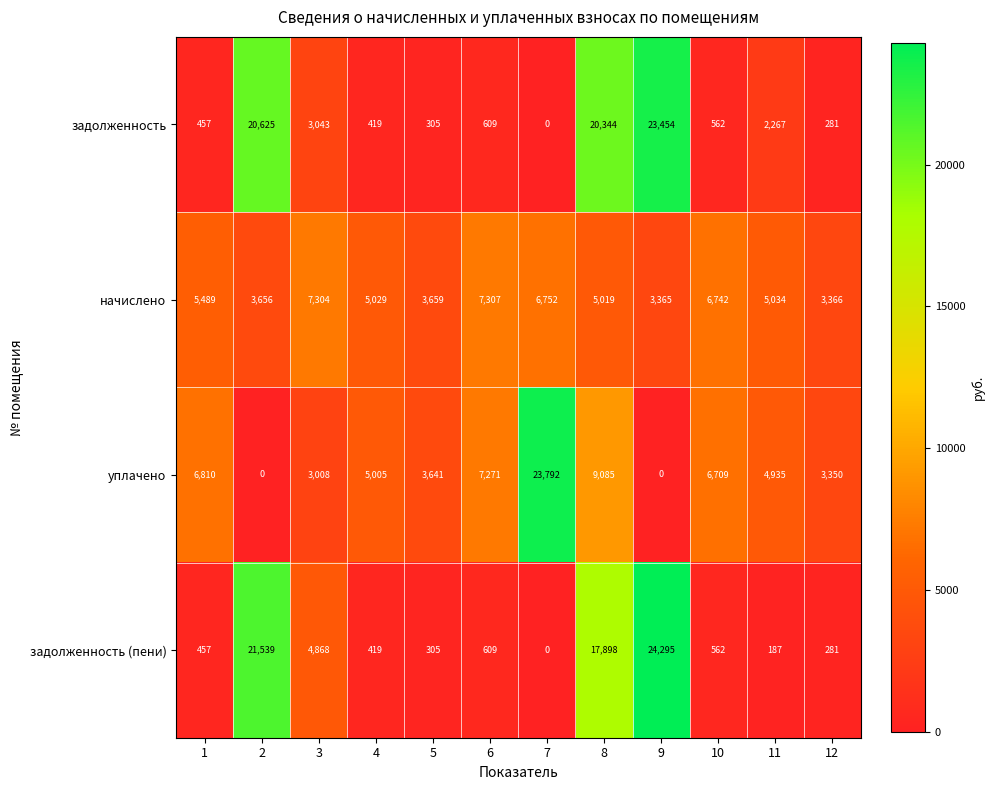

How many data points in начислено are less than 5034?

6